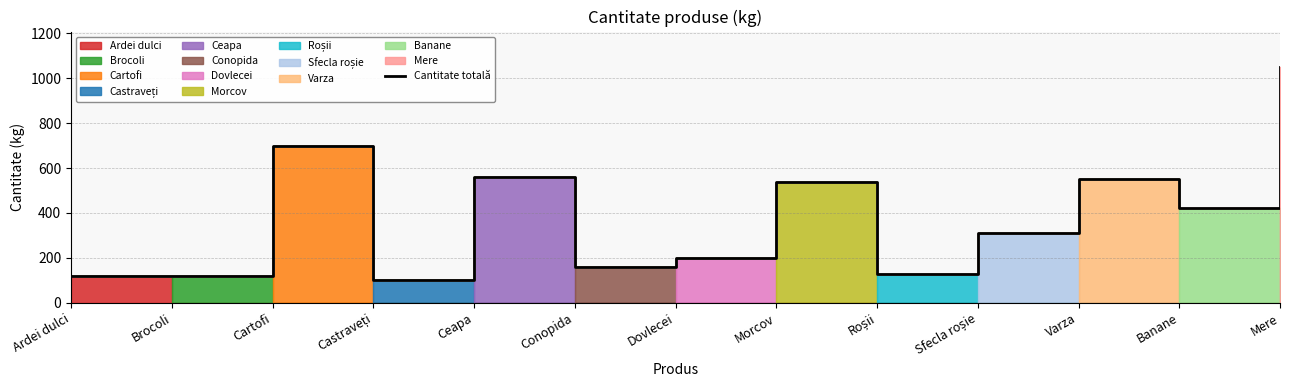

How many lines are shown in the chart?

1